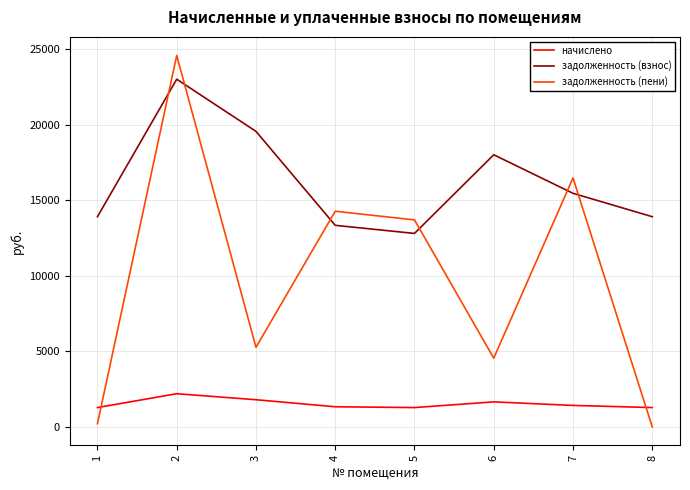

Is the value of задолженность (взнос) at 6 greater than the value of начислено at 4?

Yes